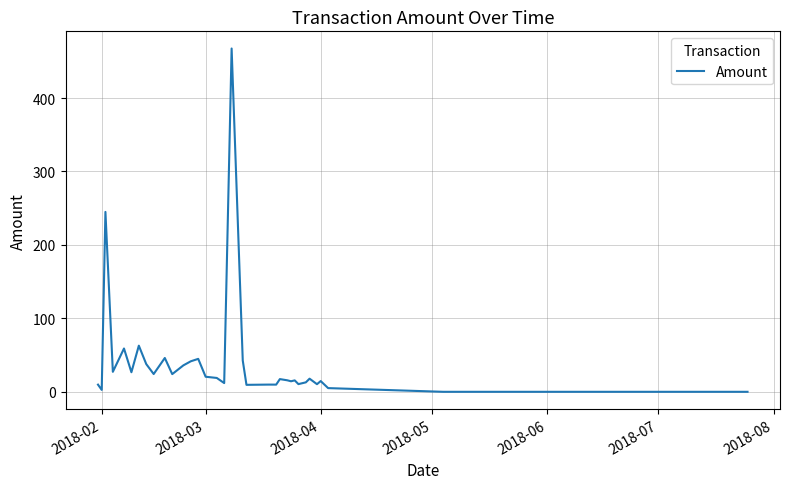

What is the greatest value displayed?

467.4